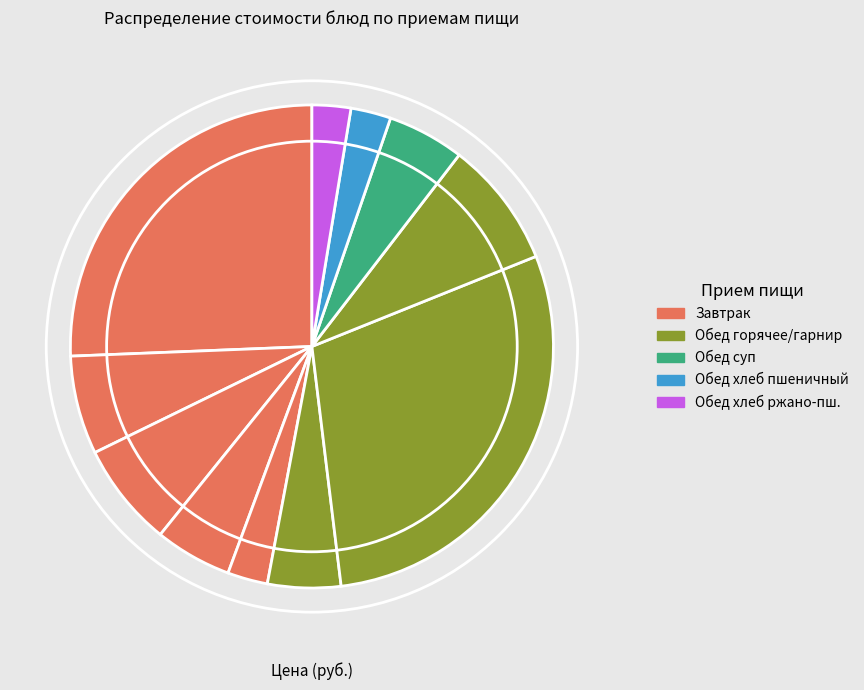

How many segments does this pie chart have?

11